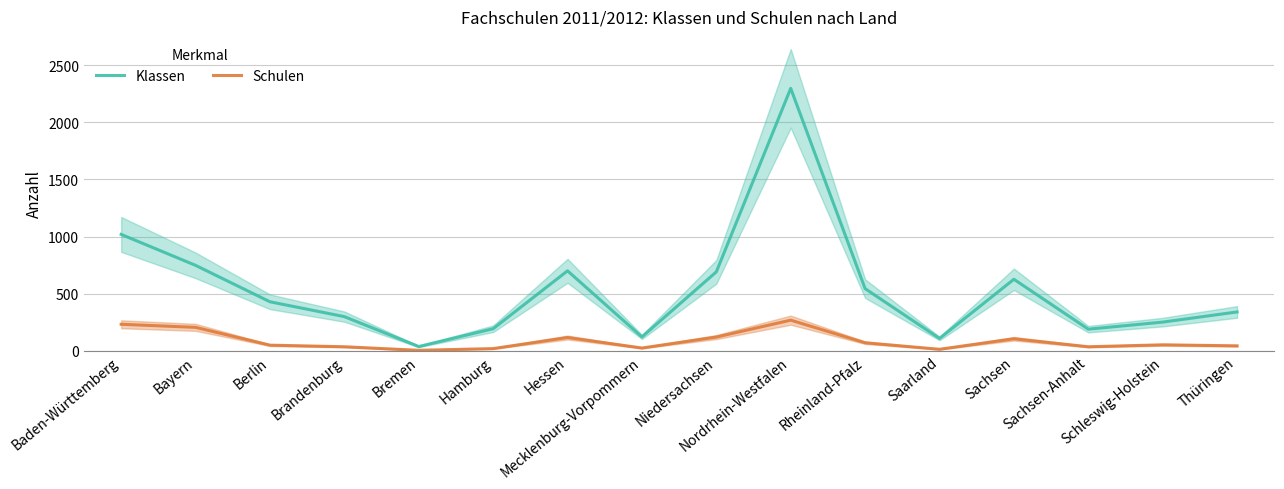

Is it true that Schulen equals 26 at Thüringen?

False